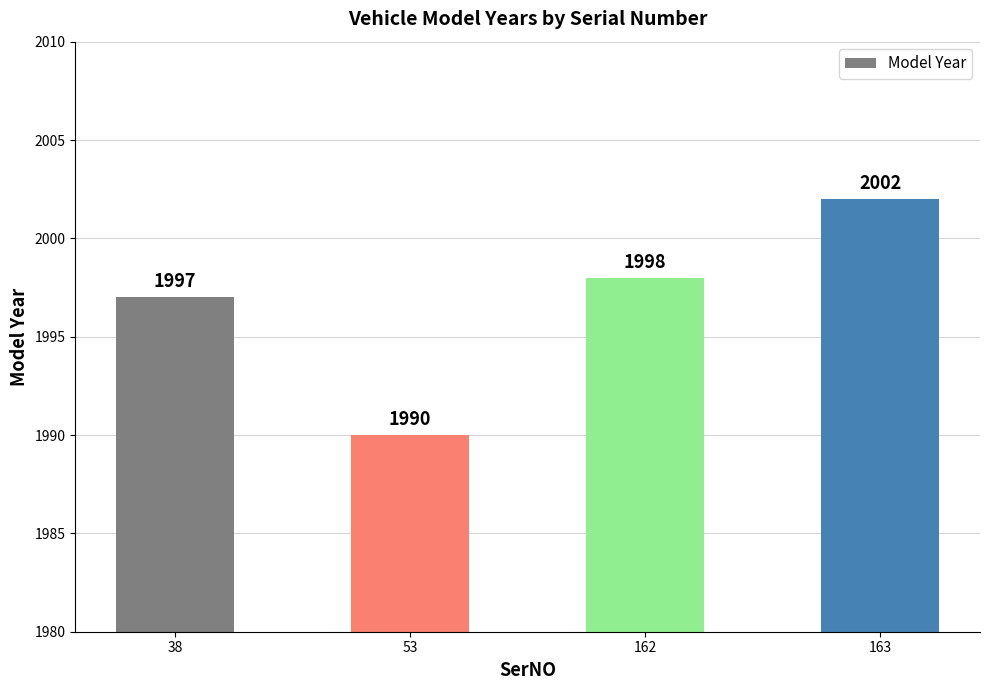

Reading left to right, what are all the values shown in this chart?

1997	1990	1998	2002